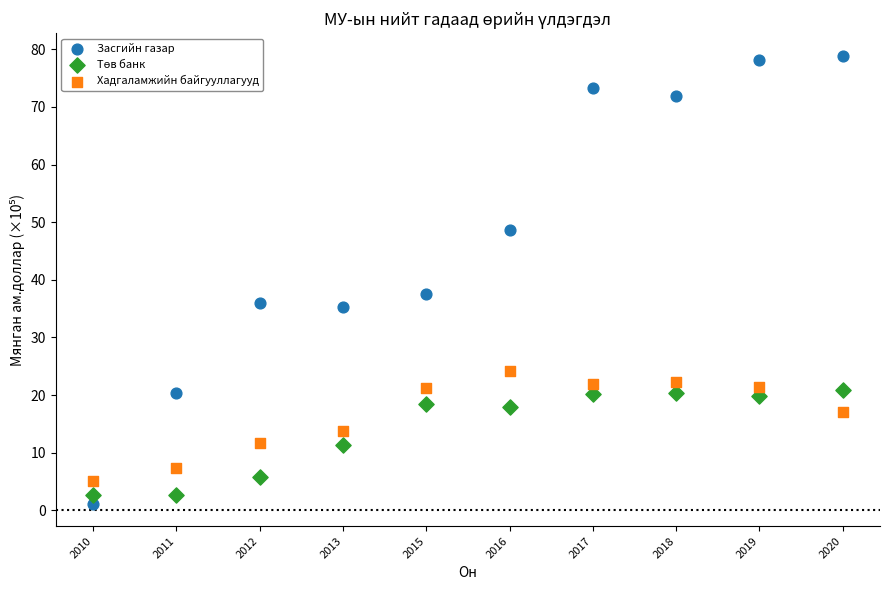

Across all data points, what is the range of X values (max minus min)?

9.0